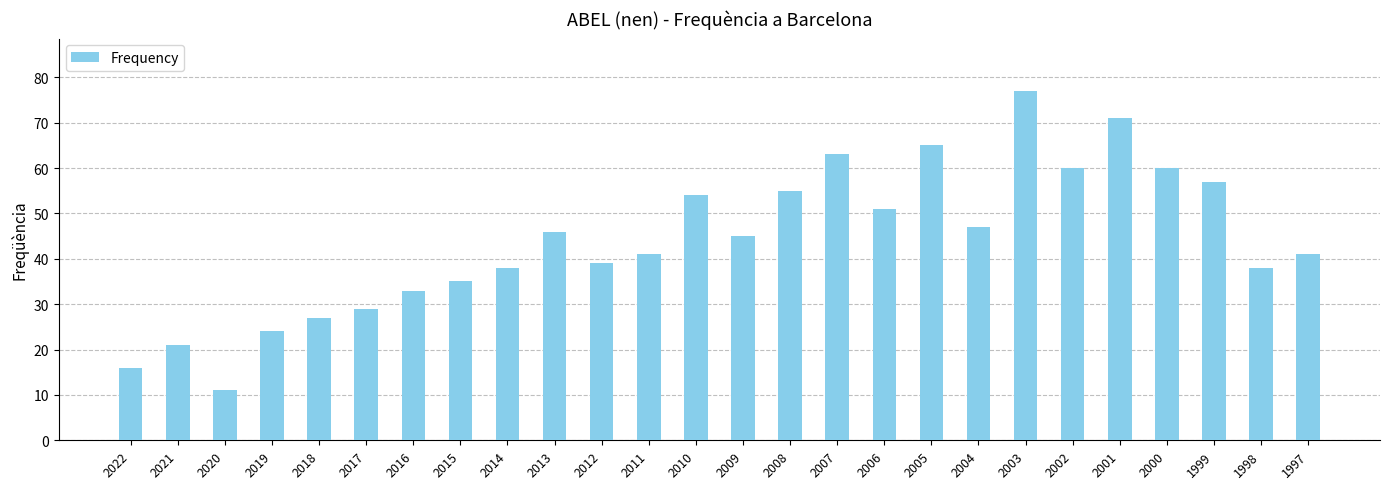

What is the smallest value displayed?

11